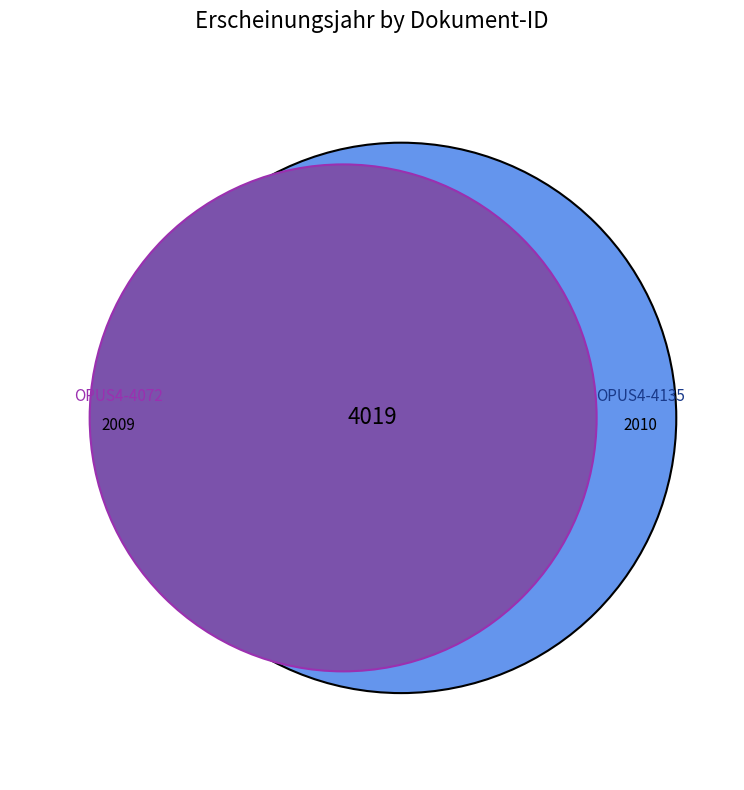

What is the change in value from OPUS4-4072 to OPUS4-4135?

+1